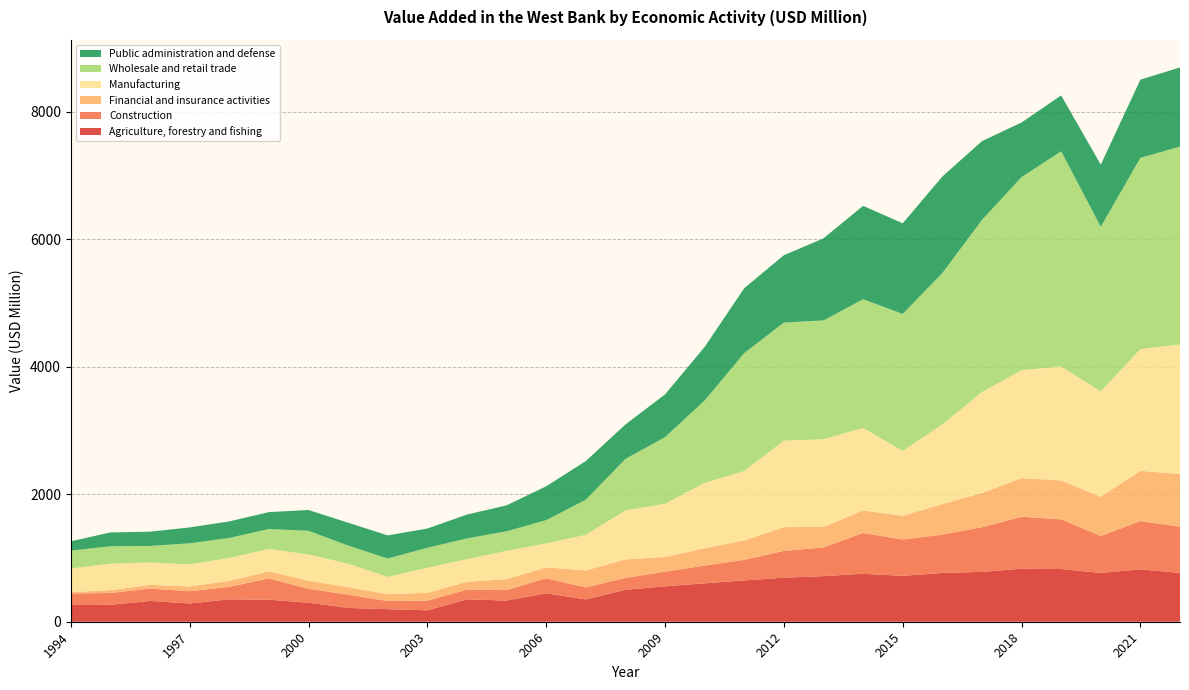

Reading left to right, list all the values displayed in this chart.

Agriculture, forestry and fishing: 1994=263.0	1995=264.6	1996=326.6	1997=286.9	1998=351.3	1999=345.8	2000=298.2	2001=216.8	2002=196.9	2003=179.3	2004=350.9	2005=332.2	2006=446.1	2007=350.3	2008=500.9	2009=556.0	2010=602.1	2011=648.5	2012=690.6	2013=715.3	2014=752.5	2015=720.0	2016=765.4	2017=782.9	2018=831.5	2019=826.6	2020=765.4	2021=822.2	2022=766.6
Construction: 1994=181.1	1995=186.0	1996=193.6	1997=191.1	1998=196.1	1999=334.3	2000=217.9	2001=208.1	2002=128.1	2003=150.8	2004=152.1	2005=163.8	2006=234.9	2007=187.0	2008=187.2	2009=230.0	2010=278.1	2011=323.2	2012=420.5	2013=450.0	2014=639.7	2015=570.3	2016=601.0	2017=700.0	2018=815.1	2019=780.2	2020=579.9	2021=756.7	2022=723.3
Financial and insurance activities: 1994=20.6	1995=44.7	1996=58.3	1997=74.6	1998=93.9	1999=110.0	2000=128.2	2001=118.1	2002=107.0	2003=123.0	2004=123.5	2005=172.8	2006=172.2	2007=267.0	2008=290.0	2009=229.5	2010=272.0	2011=303.1	2012=373.3	2013=322.0	2014=354.0	2015=371.7	2016=480.2	2017=537.1	2018=607.3	2019=610.6	2020=613.8	2021=788.9	2022=826.0
Manufacturing: 1994=372.3	1995=415.6	1996=351.1	1997=348.8	1998=359.5	1999=352.0	2000=410.3	2001=367.9	2002=271.7	2003=393.3	2004=355.4	2005=443.5	2006=376.0	2007=559.4	2008=769.1	2009=834.8	2010=1026.9	2011=1090.8	2012=1357.8	2013=1376.6	2014=1294.1	2015=1018.2	2016=1249.6	2017=1584.6	2018=1693.9	2019=1785.4	2020=1656.0	2021=1908.9	2022=2035.2
Wholesale and retail trade: 1994=278.3	1995=273.5	1996=259.7	1997=329.3	1998=313.7	1999=313.6	2000=371.9	2001=284.5	2002=287.9	2003=313.6	2004=325.7	2005=306.5	2006=364.9	2007=551.0	2008=807.1	2009=1046.6	2010=1292.1	2011=1849.9	2012=1852.0	2013=1863.9	2014=2020.5	2015=2149.8	2016=2374.0	2017=2699.3	2018=3029.1	2019=3377.8	2020=2582.0	2021=3002.0	2022=3104.5
Public administration and defense: 1994=147.0	1995=216.7	1996=223.6	1997=249.1	1998=259.8	1999=264.3	2000=326.7	2001=358.6	2002=363.5	2003=302.3	2004=373.9	2005=407.2	2006=531.1	2007=606.4	2008=540.5	2009=670.2	2010=840.4	2011=1018.1	2012=1056.5	2013=1288.0	2014=1464.8	2015=1421.6	2016=1515.4	2017=1236.9	2018=856.9	2019=878.1	2020=974.9	2021=1227.3	2022=1241.7